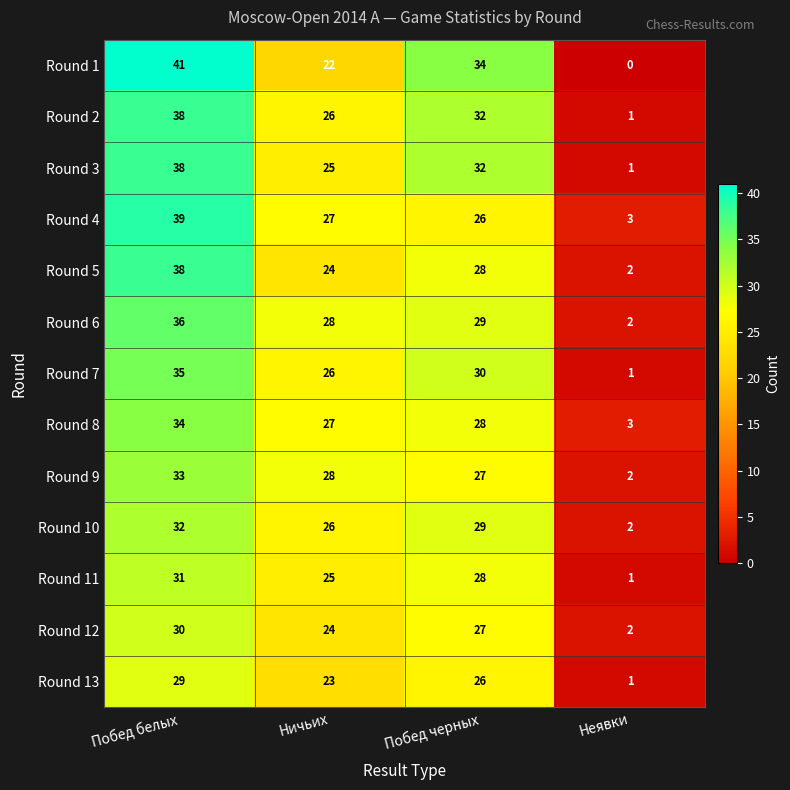

The Round 2 series shows 1 at Неявки. True or false?

True